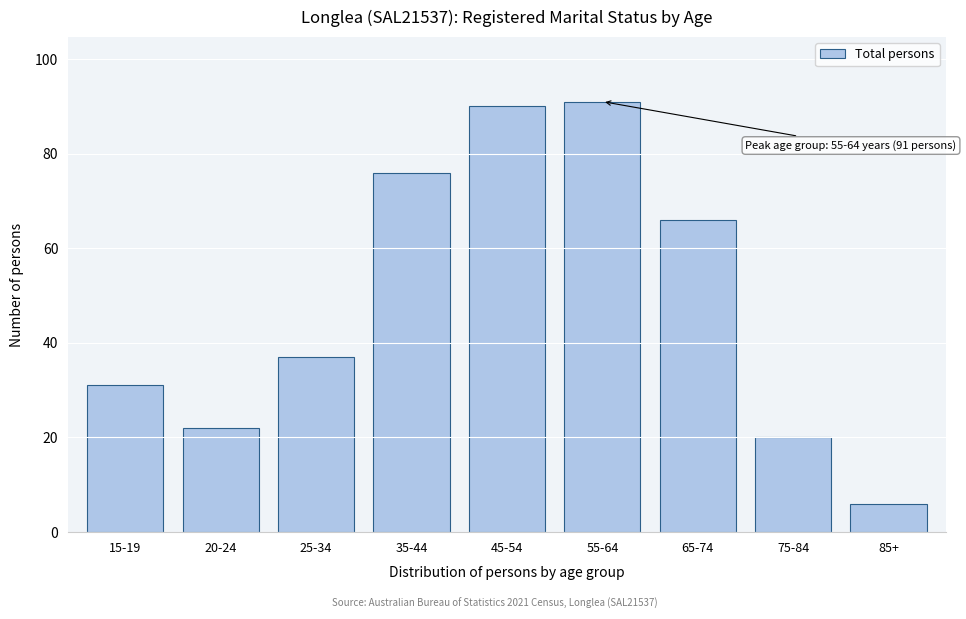

Reading left to right, extract all data points from this chart.

31	22	37	76	90	91	66	20	6